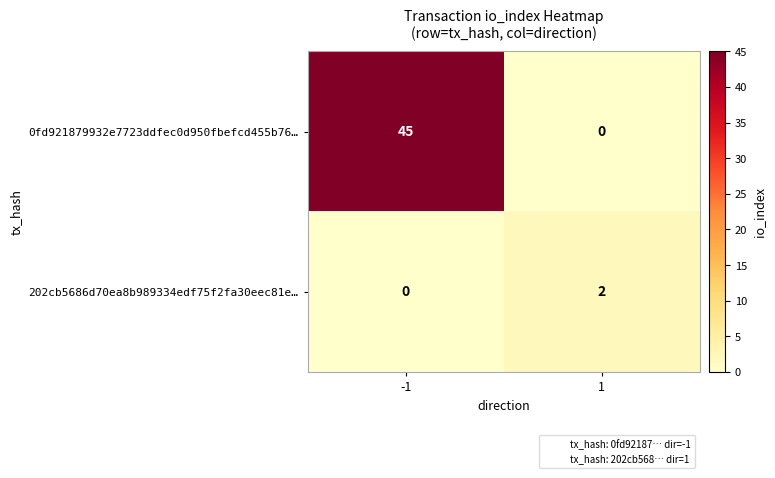

Which series has the widest spread of values?

0fd921879932e7723ddfec0d950fbefcd455b76…